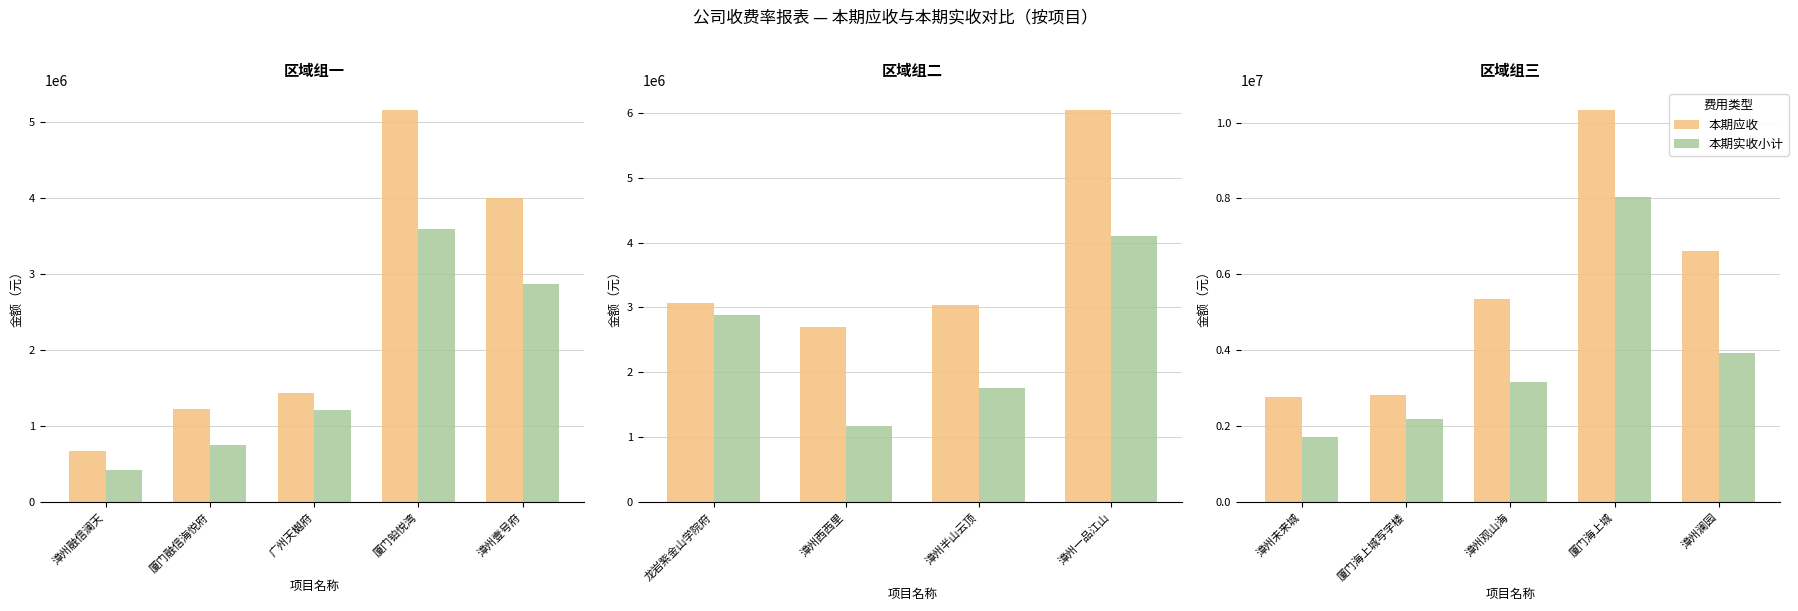

Between 厦门海上城写字楼 and 厦门海上城, which is larger?

厦门海上城